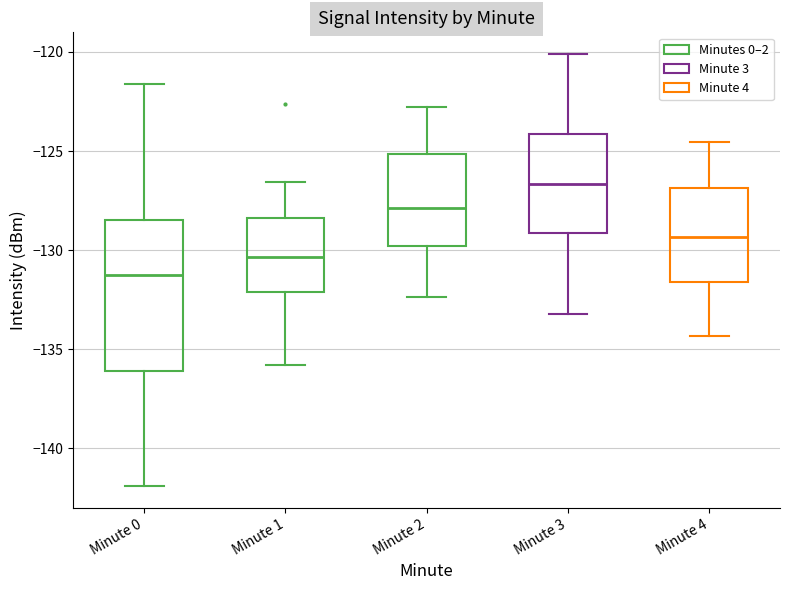

Where does the lower whisker of the box for Minute 0 end on the y-axis? The values are not printed on the chart, so give them approximately, as read against the axis.

-142.0